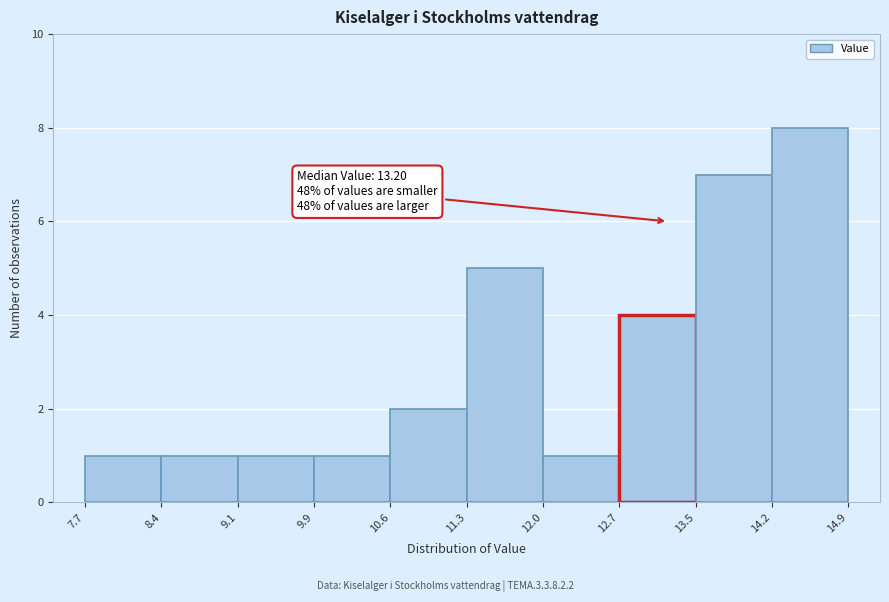

Which range on the x-axis has the tallest bar?

14.2 to 14.9